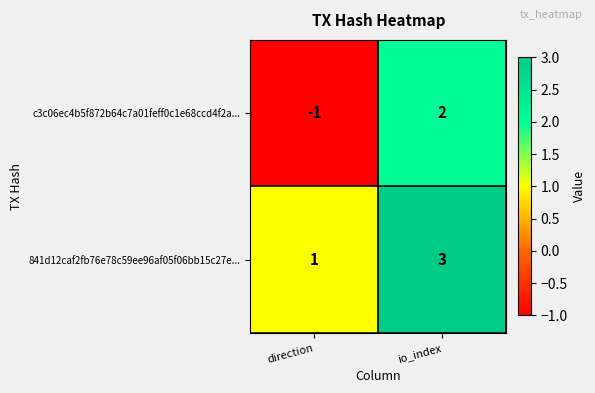

Where is 841d12caf2fb76e78c59ee96af05f06bb15c27e... nearest to the value 2?

direction